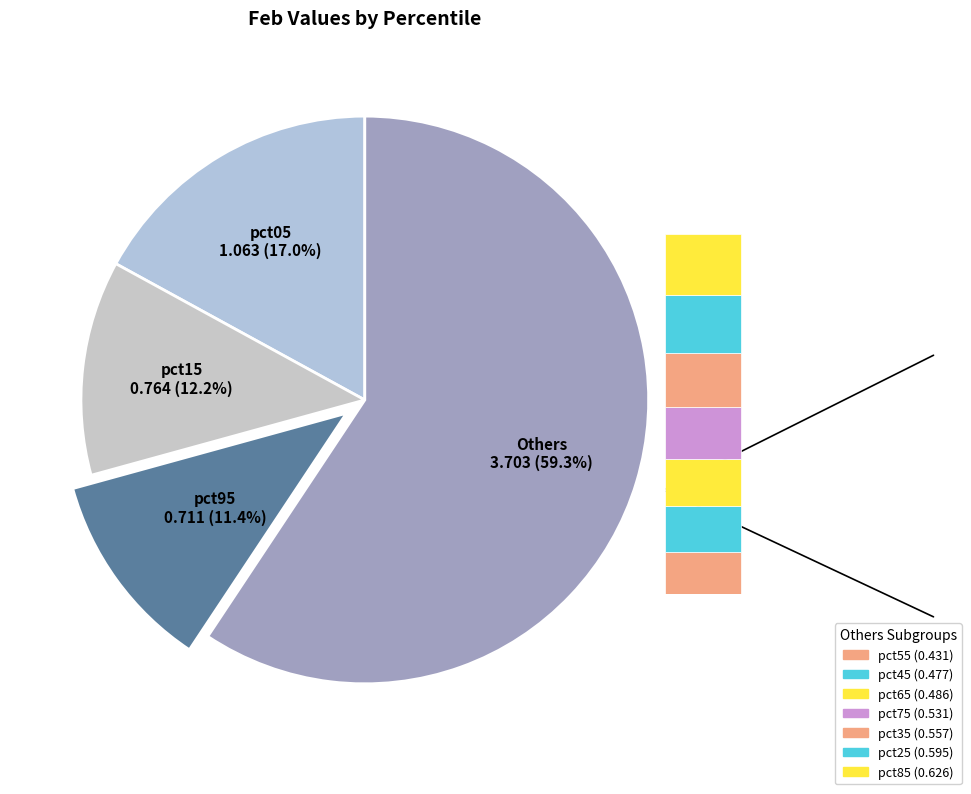

To the nearest percent, what is the combined percentage of pct45 and pct95?

19%